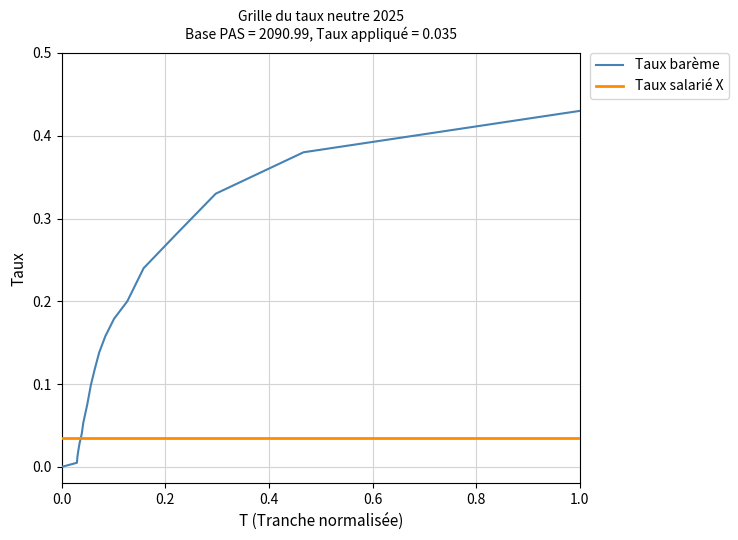

Does the chart have visible grid lines?

Yes